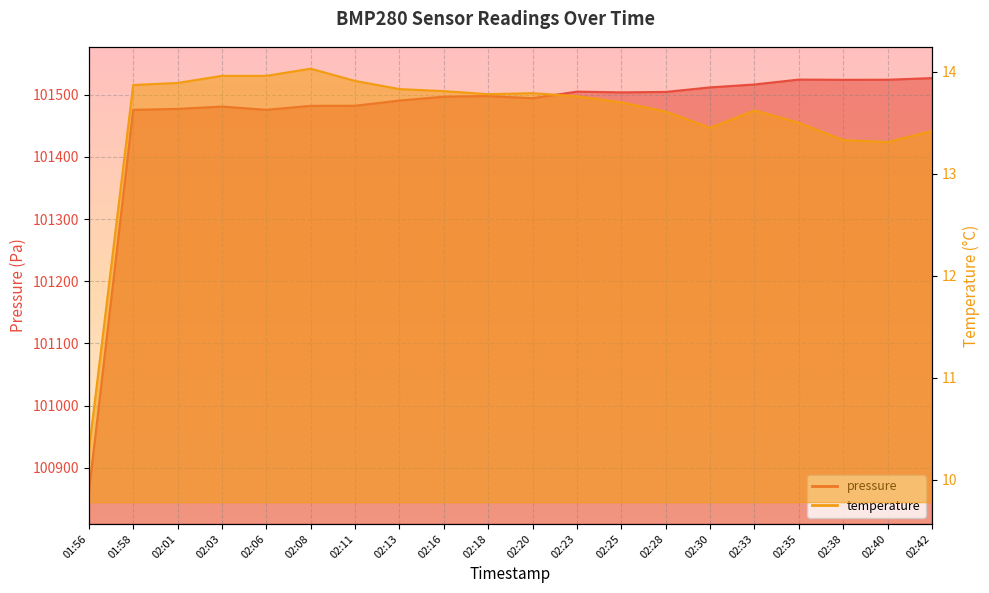

Where is the first local minimum for temperature?

02:18